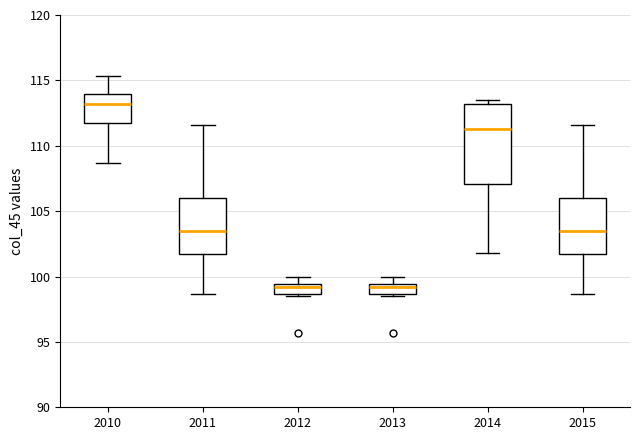

Which box has the highest median line?

2010